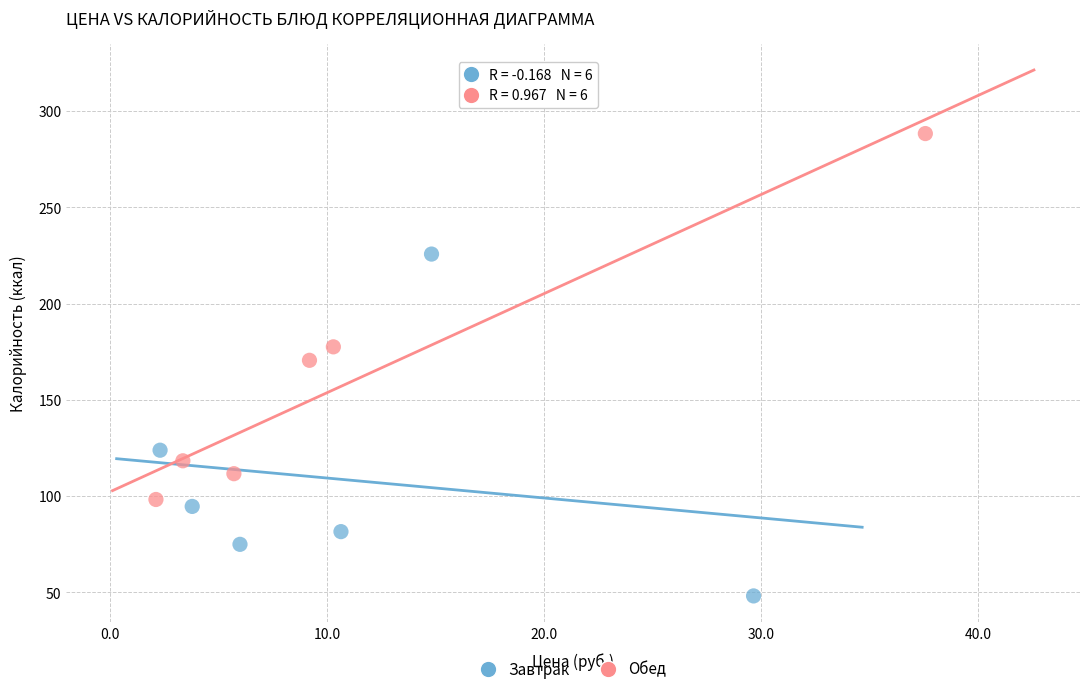

Which series reaches the maximum Y coordinate?

Обед